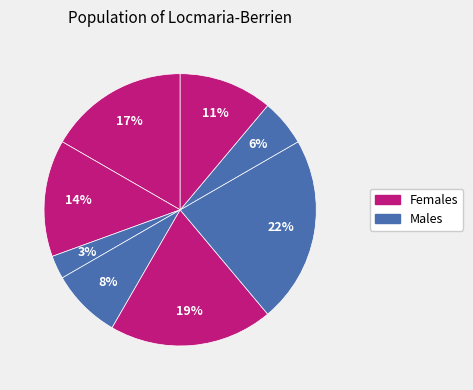

How many segments does this pie chart have?

8